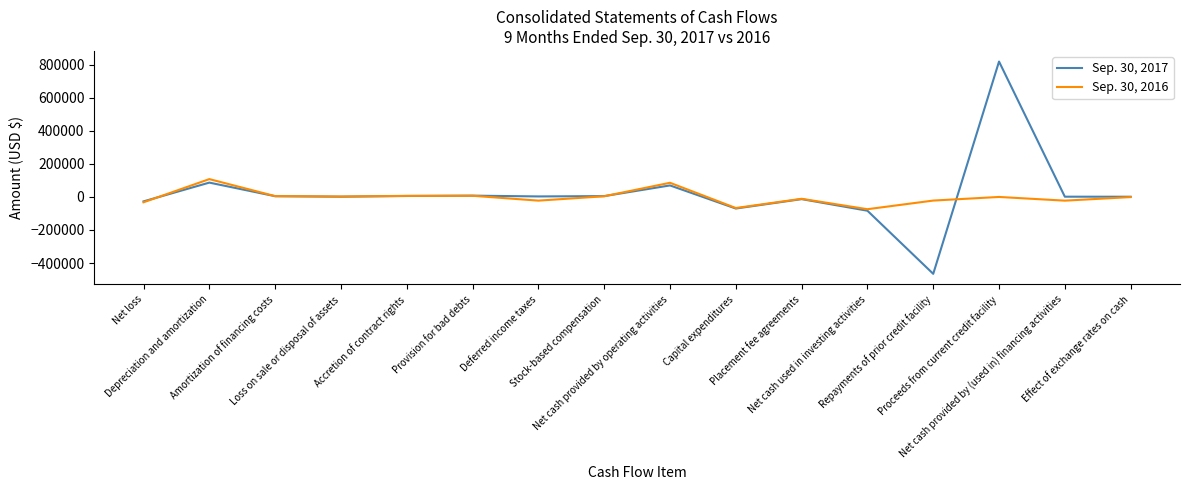

Rank the series by their maximum value, from lowest to highest.

Sep. 30, 2016, Sep. 30, 2017